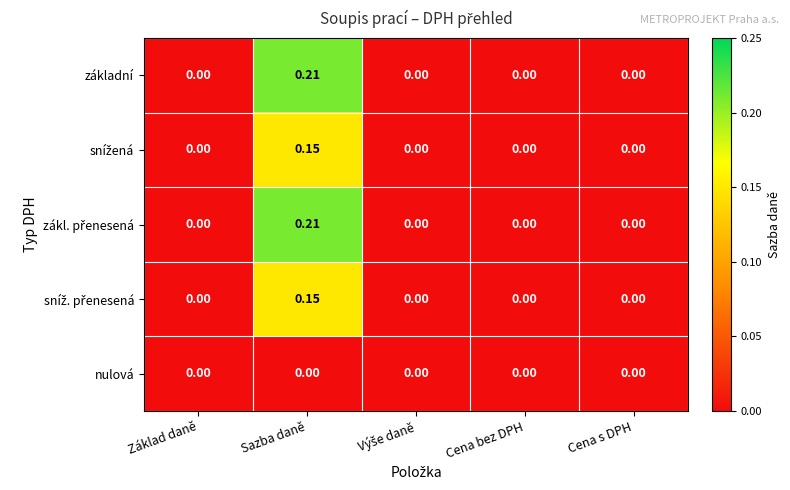

At which category does the chart reach its peak across all series?

Sazba daně